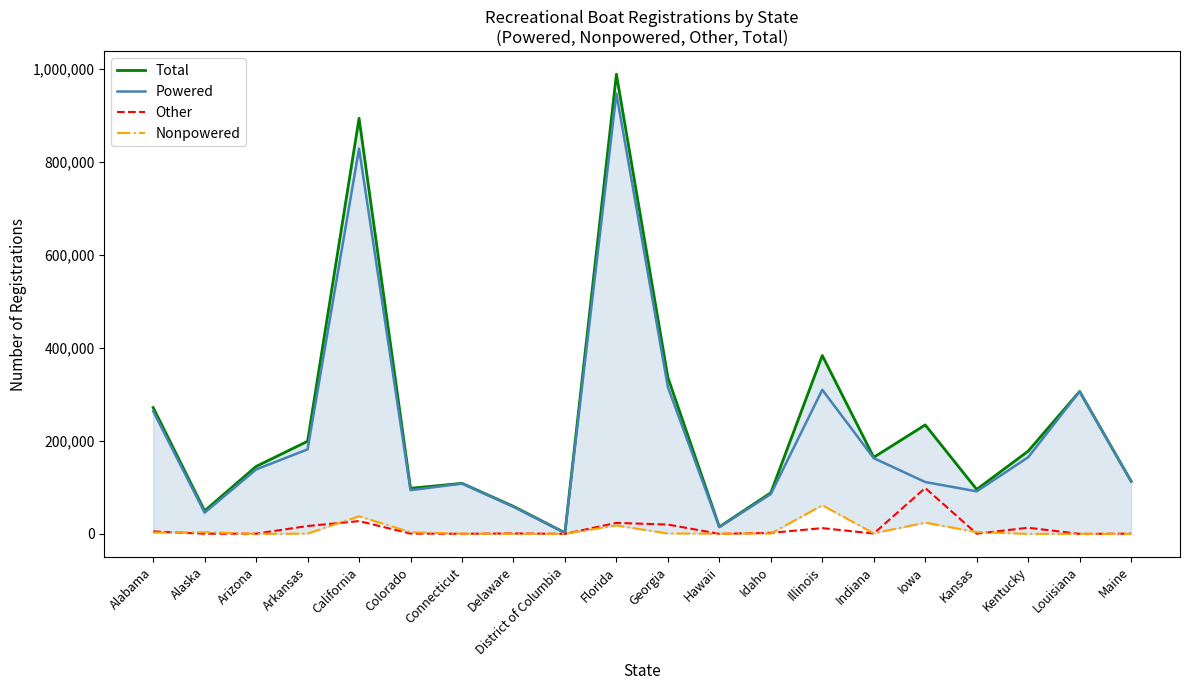

Does the chart display data point markers on the line(s)?

No